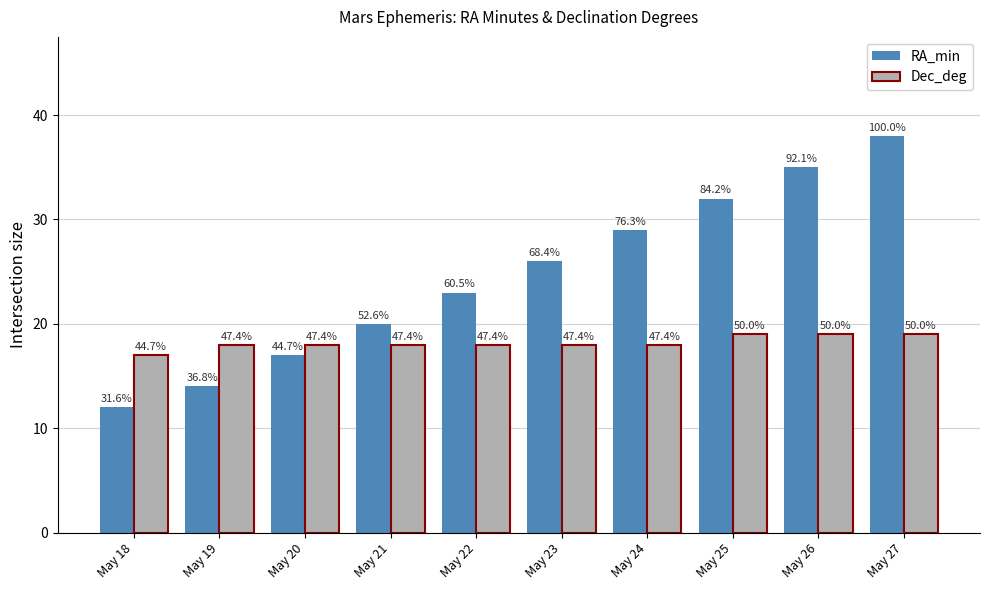

How many bars are there in each group?

2